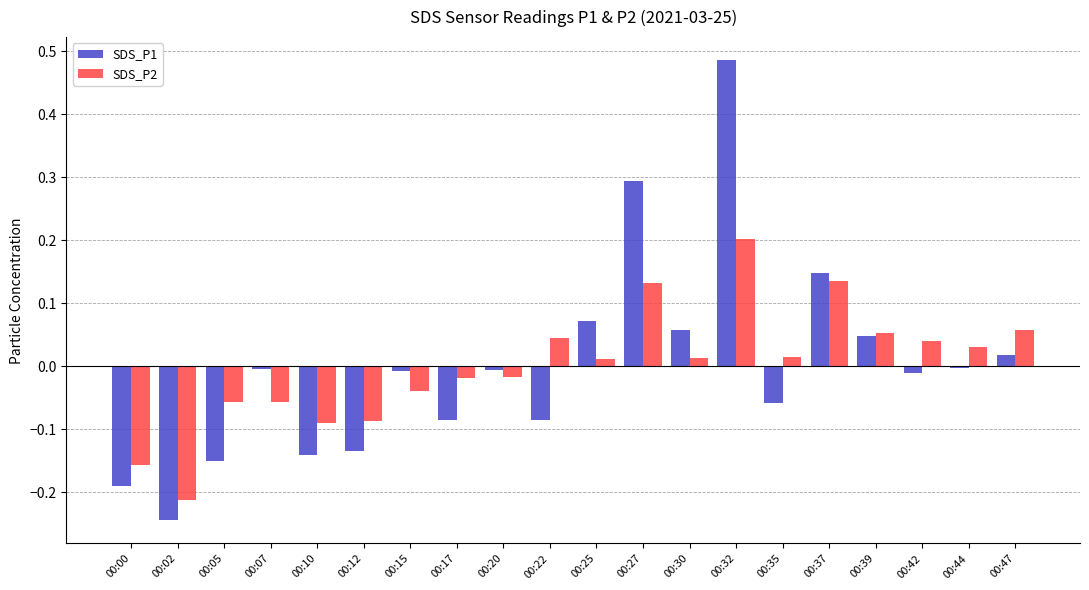

Are the bars grouped side by side (vs. stacked)?

Yes